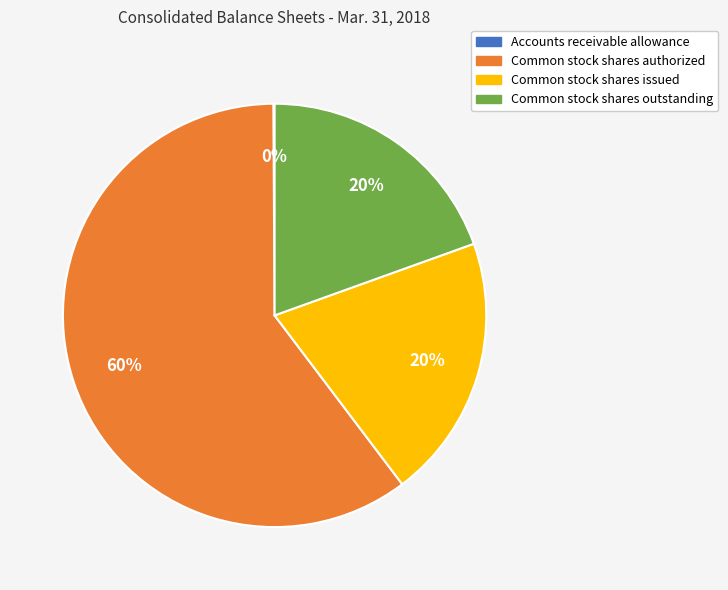

Does any single category account for the majority?

Yes